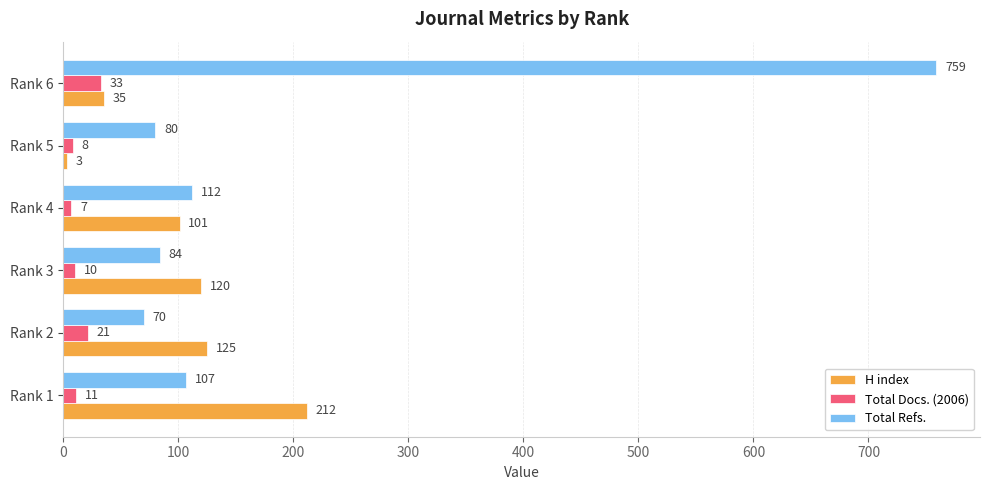

How many data points does each series have?

6